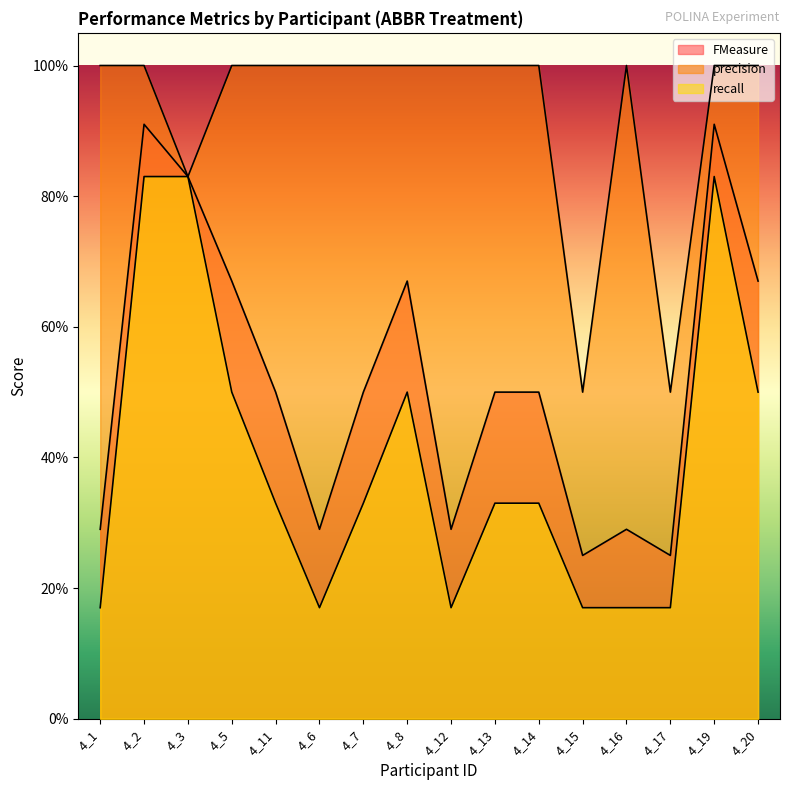

What is the label of the 8th point from the right?

4_12